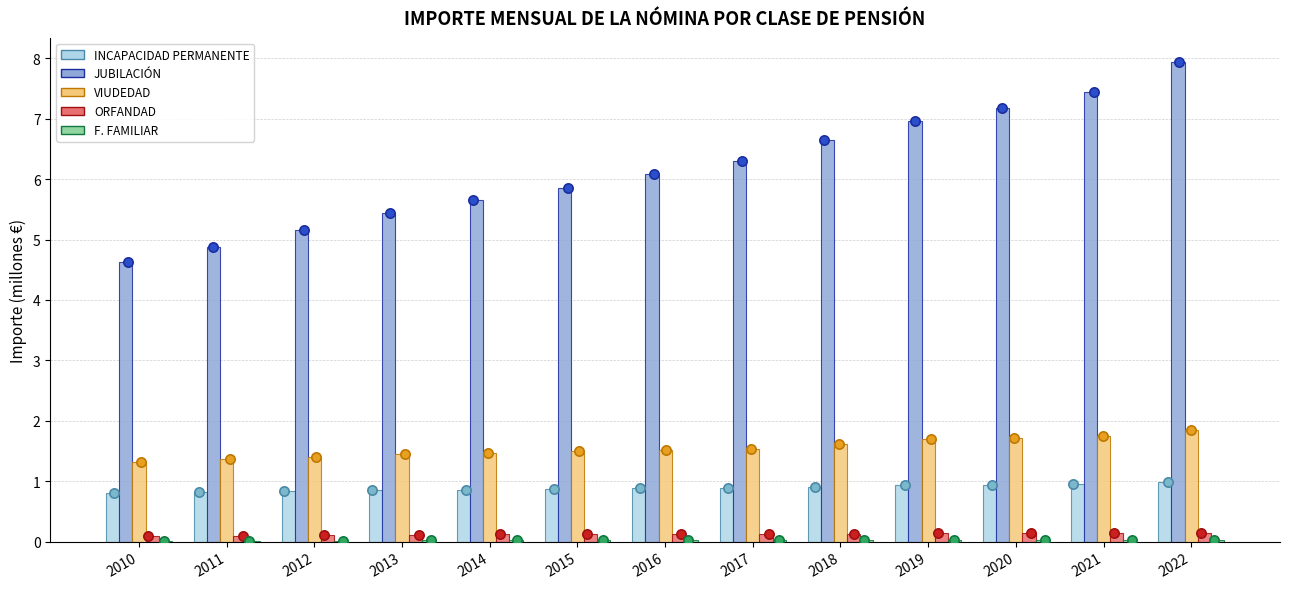

Which series has the largest total across all categories?

JUBILACIÓN